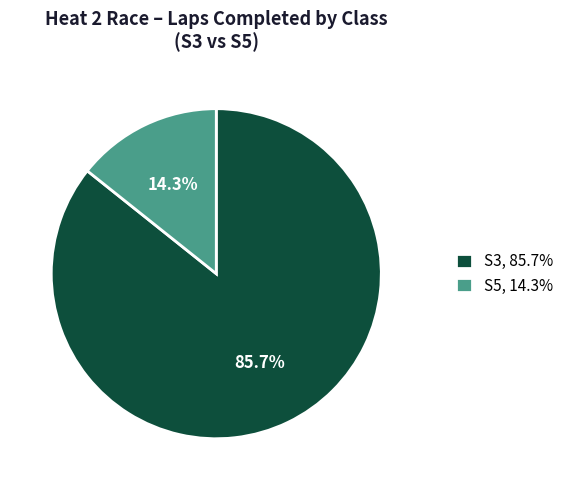

What percentage do S5, 14.3% and S3, 85.7% together represent?

100.0%